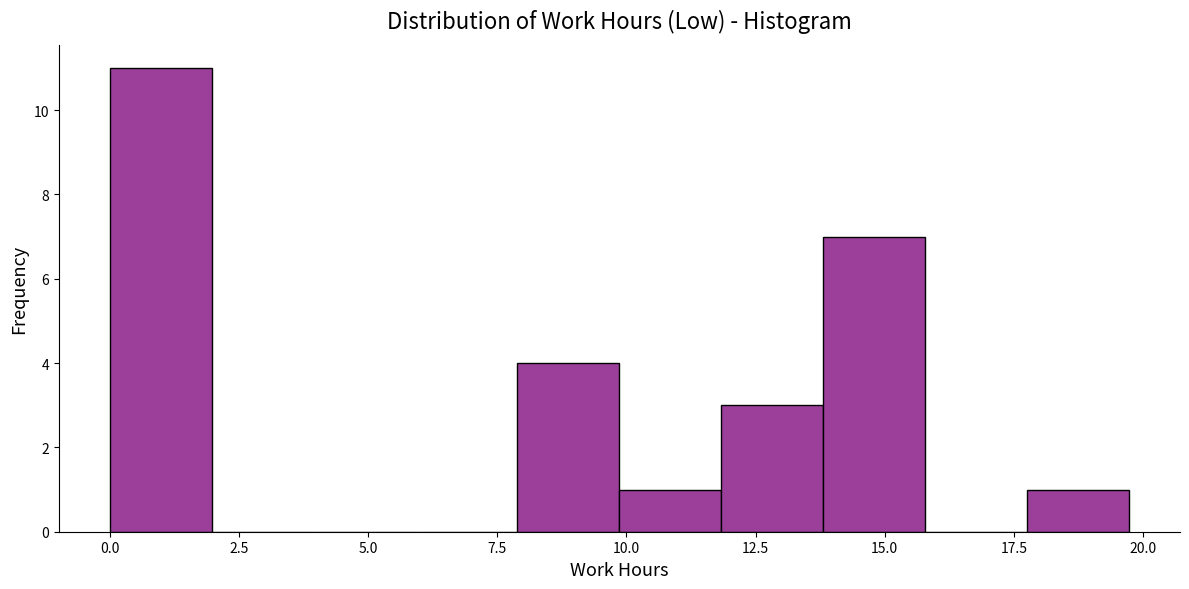

Around what value on the x-axis is the tallest bar? Give the approximate position of its centre, as read against the axis.

1.0